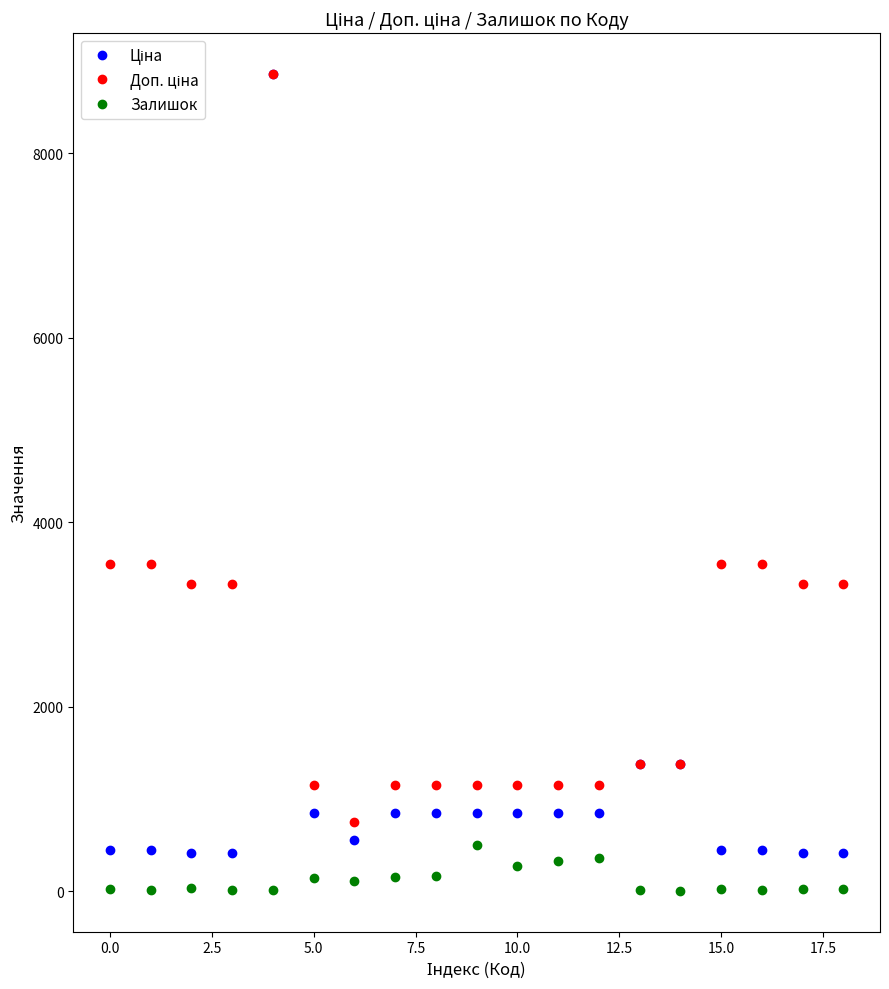

What is the highest value of the Залишок series?

500.0